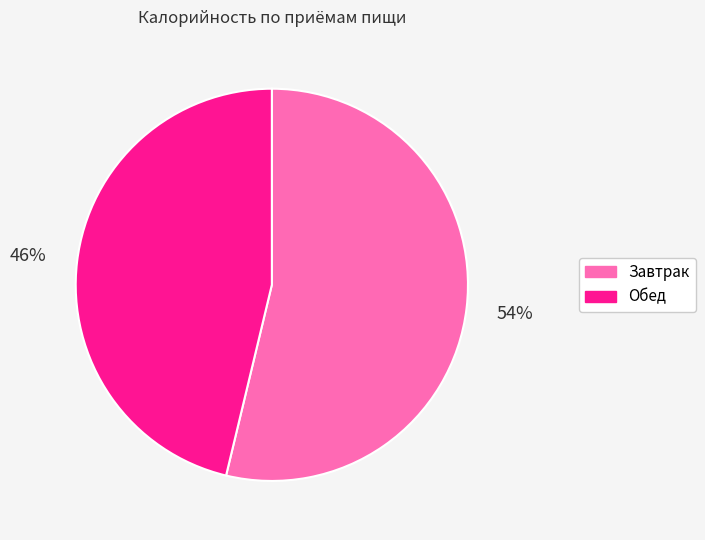

To the nearest percent, what is the combined percentage of Обед and Завтрак?

100%